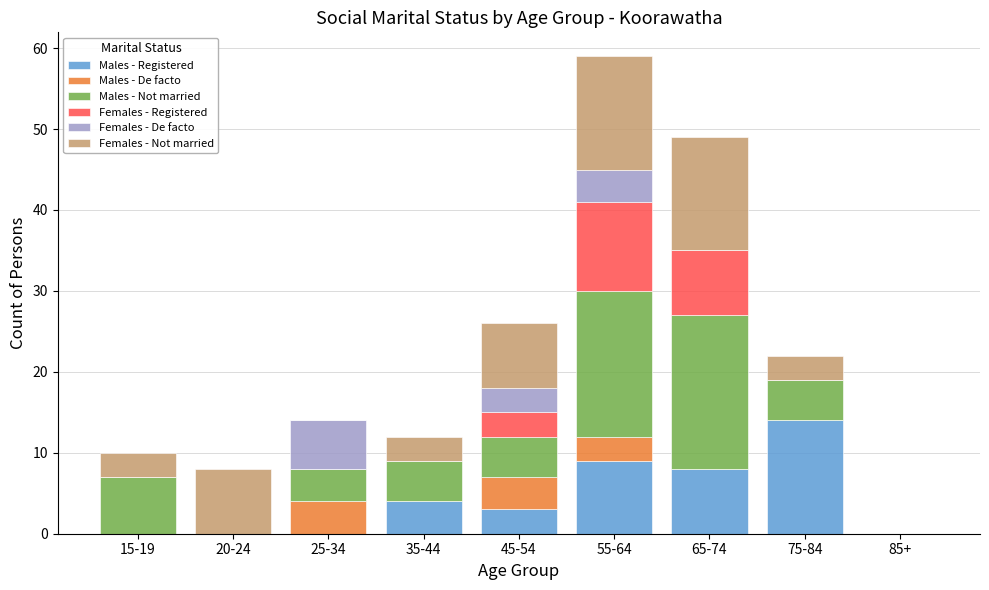

At which label does Males - Registered reach its peak?

75-84